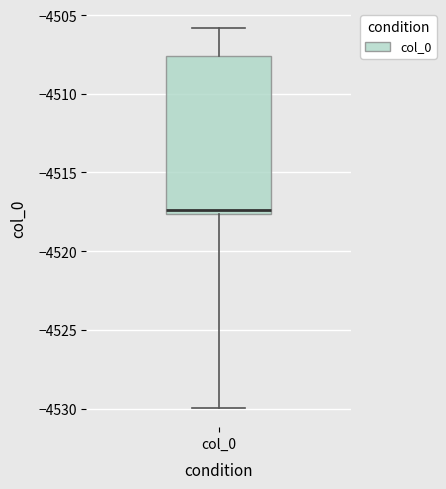

Transcribe this box plot: give where the median line is, the range the box spans, and where the two whiskers end, as read against the y-axis. The values are not printed on the chart, so give them approximately, as read against the axis.

median -4517.5 (just above the box's lower edge), box -4517.5 to -4507.5, whiskers -4530.0 to -4506.0